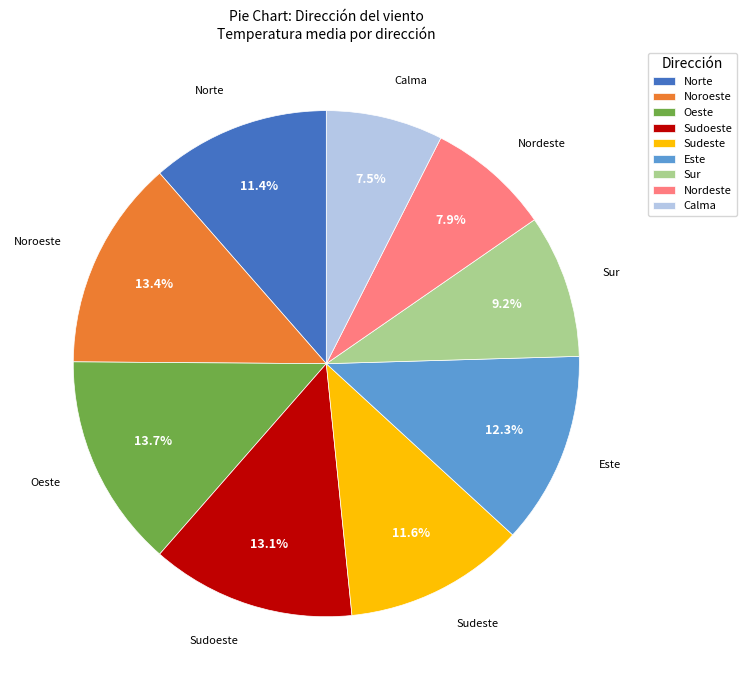

Does any single category account for the majority?

No